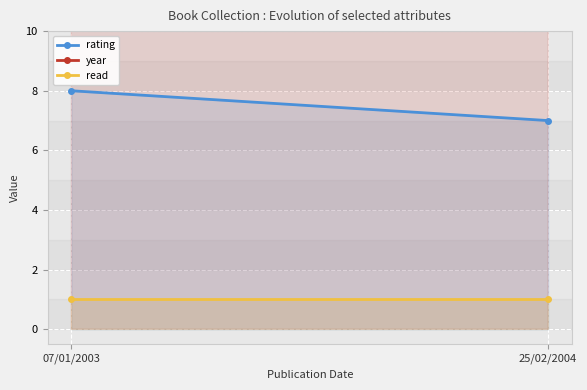

Which series changed the most between 07/01/2003 and 25/02/2004?

rating